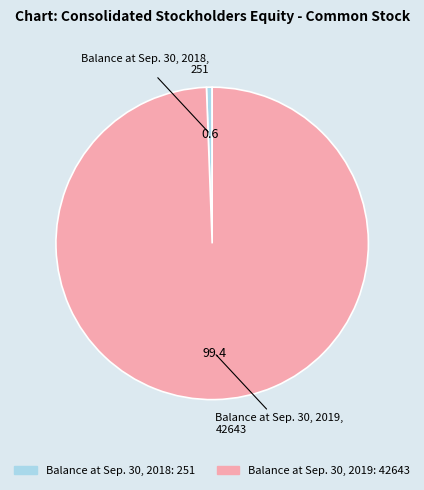

Rank the categories by value from highest to lowest.

Balance at Sep. 30, 2019, Balance at Sep. 30, 2018